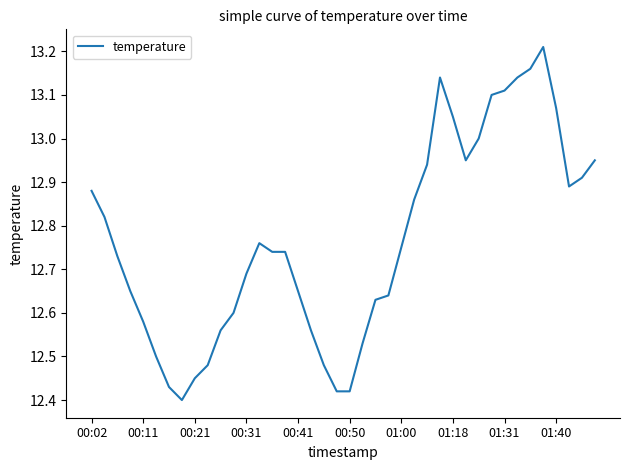

What is the difference between the maximum and minimum values?

0.8